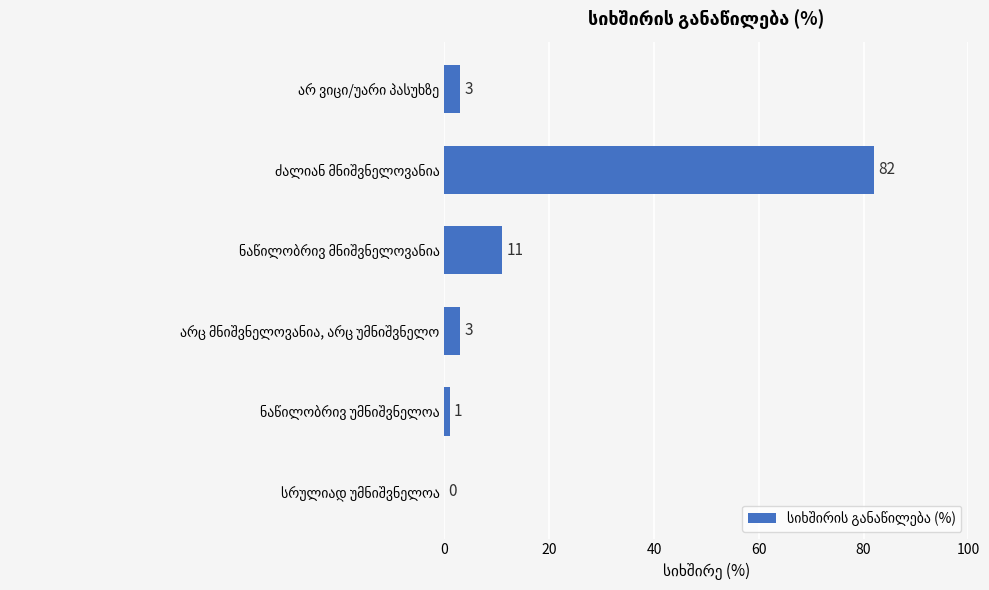

What is the greatest value displayed?

82